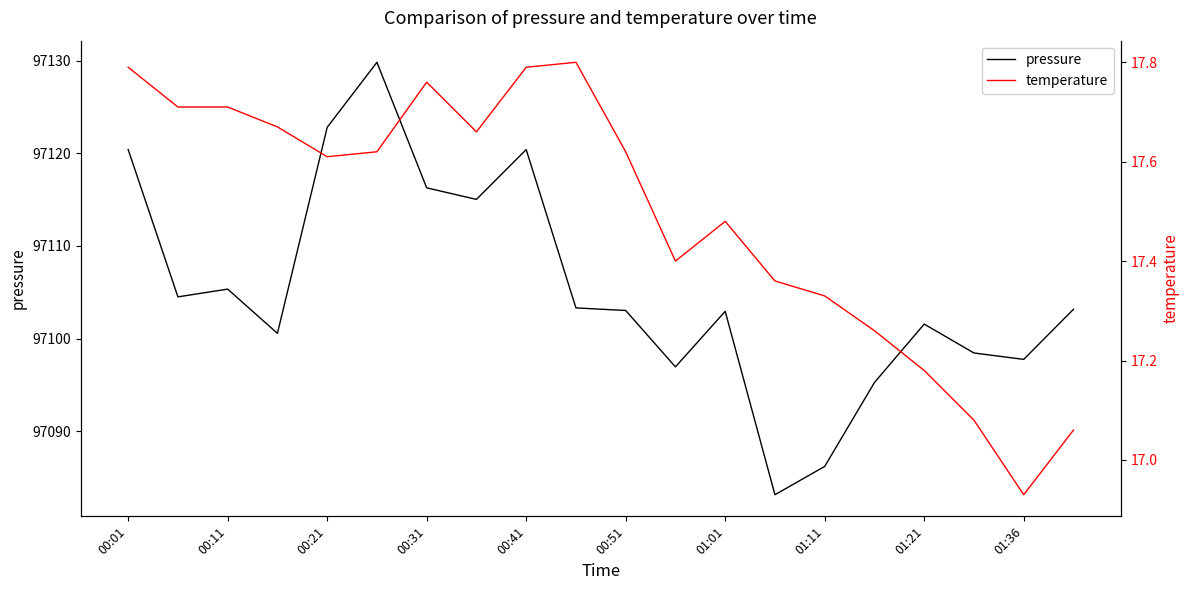

The value of pressure at 01:11 is 36876.5. True or false?

False